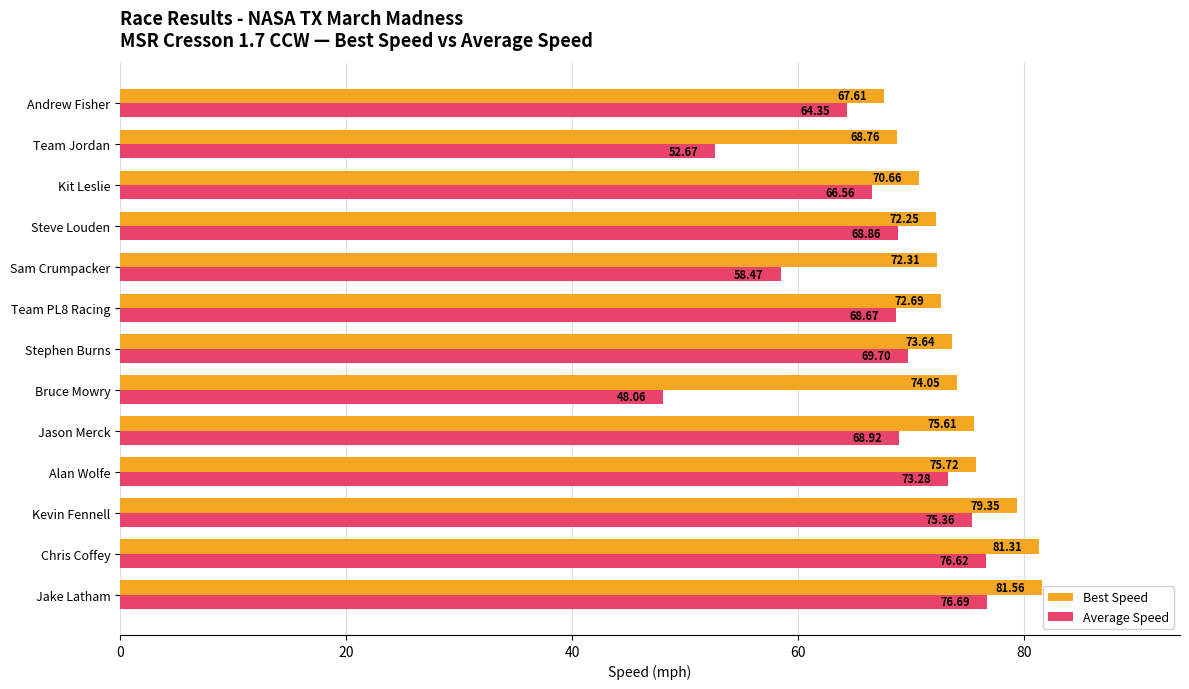

What is the difference between the maximum and minimum values in the Average Speed series?

28.6